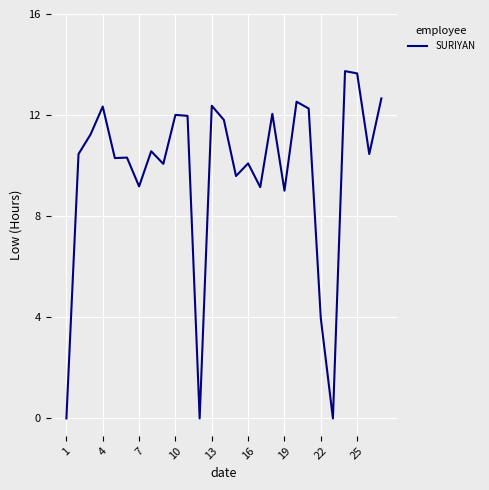

Count the number of data series in this chart.

1